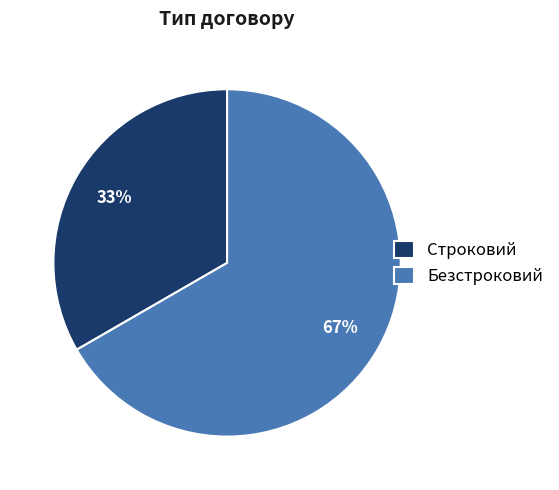

How many segments does this pie chart have?

2